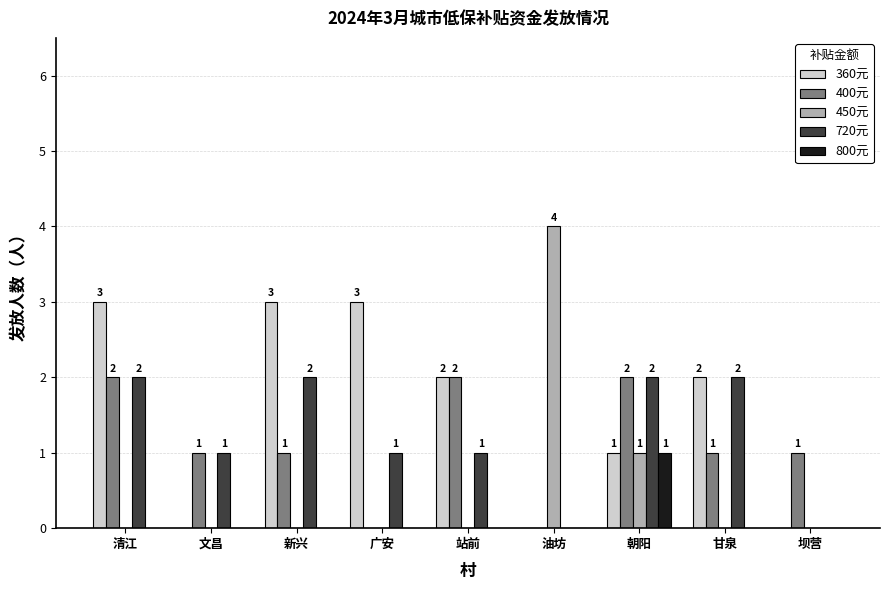

Does the chart contain stacked bars?

No